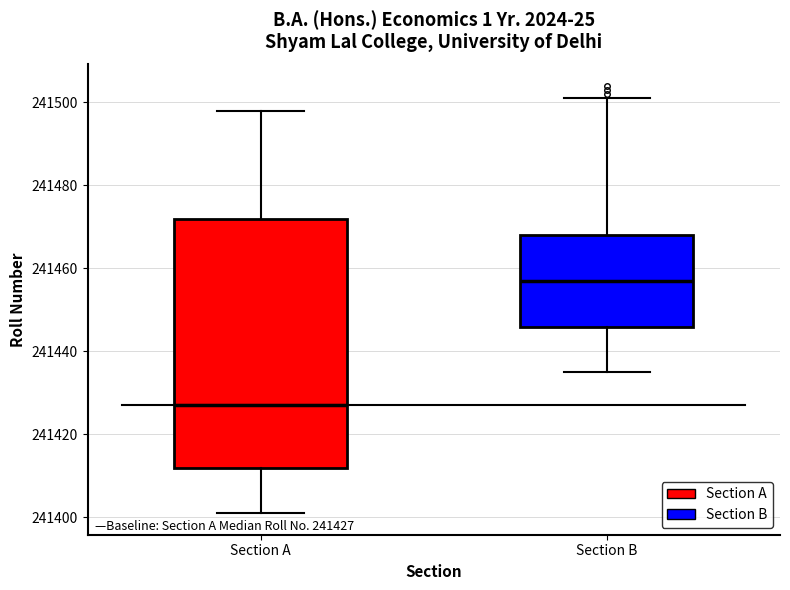

Comparing the boxes themselves (not the whiskers), which one is the tallest?

Section A